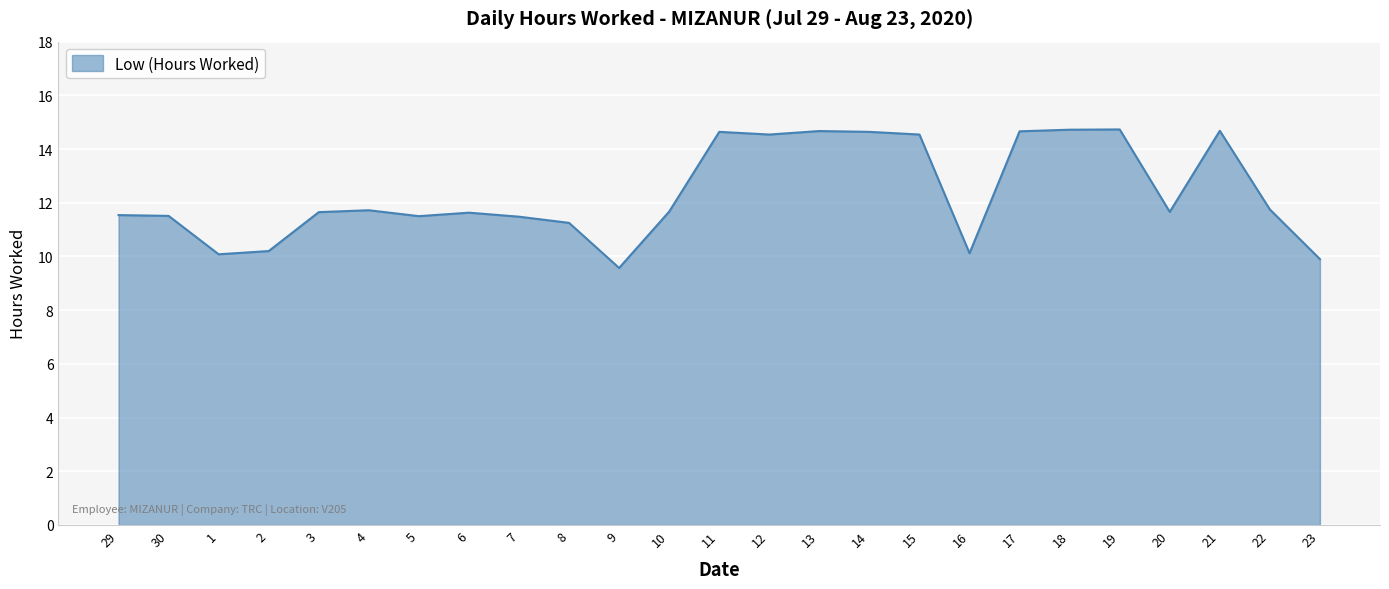

Is it true that the value at 3 is 11.7?

True